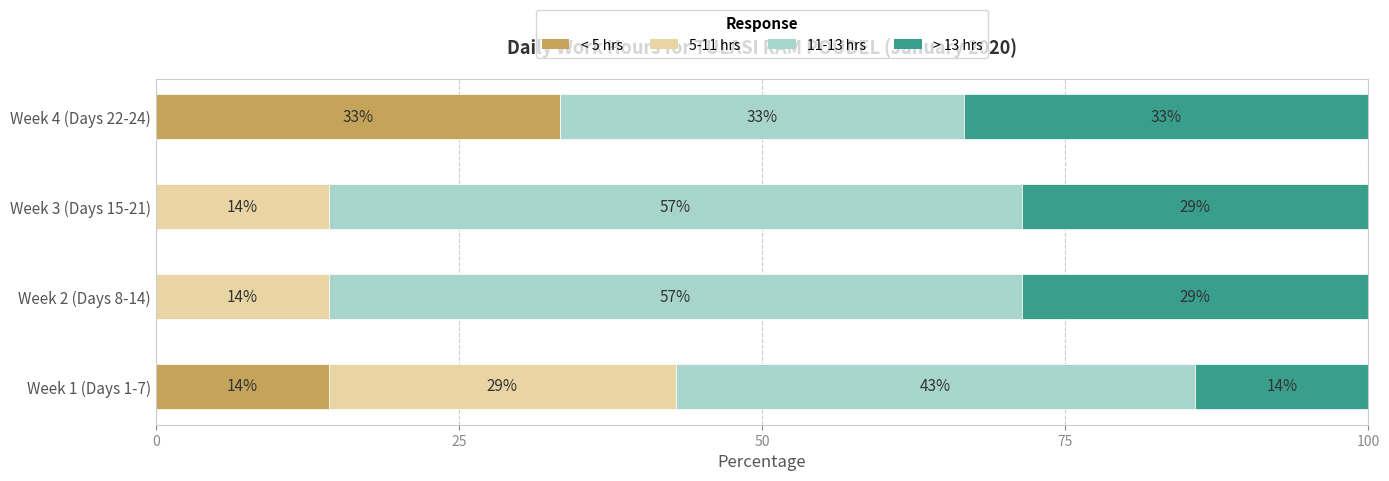

What is the highest value of the < 5 hrs series?

33.3